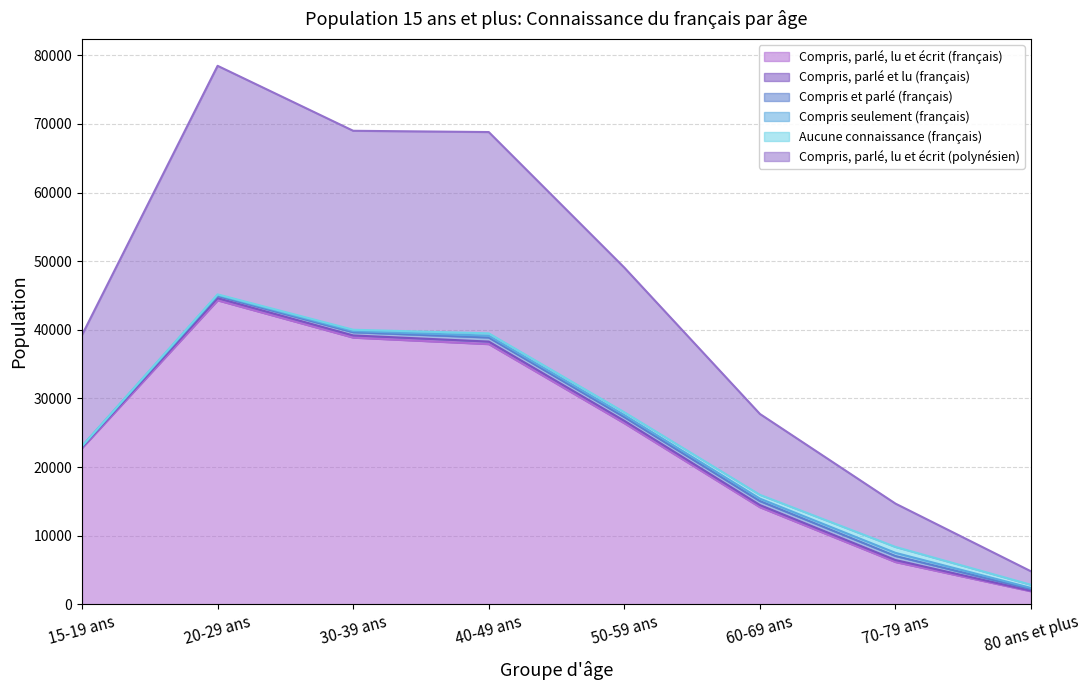

Which has a higher value, 60-69 ans or 20-29 ans?

20-29 ans